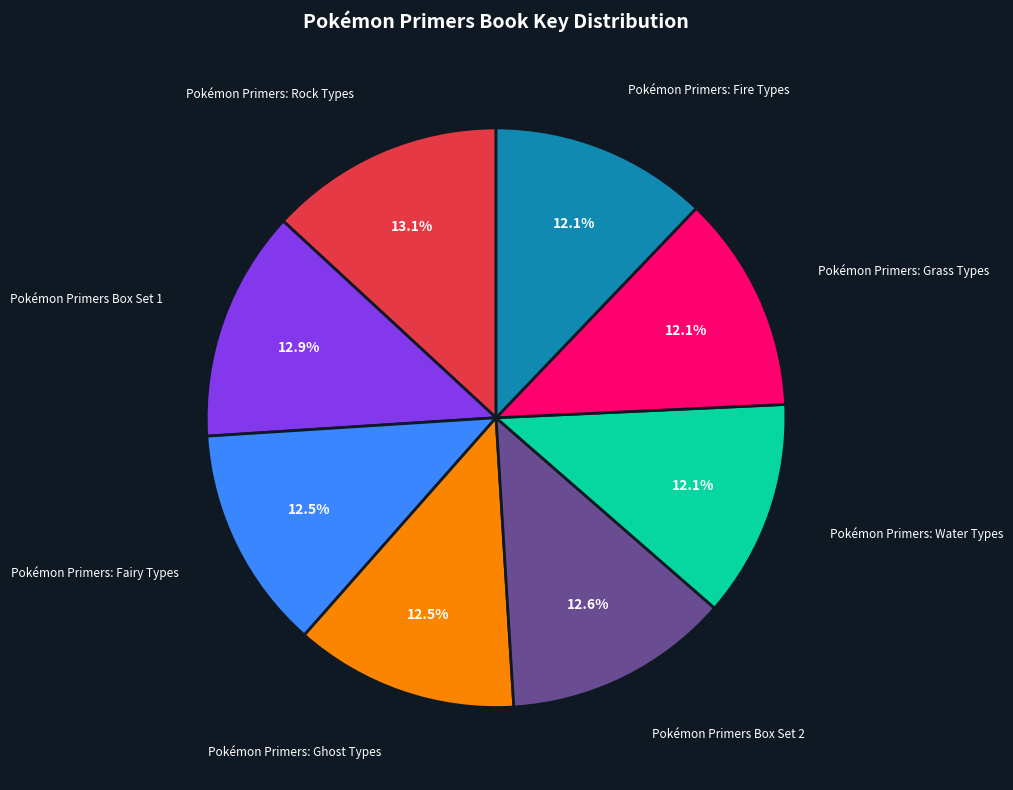

Does any single category account for the majority?

No